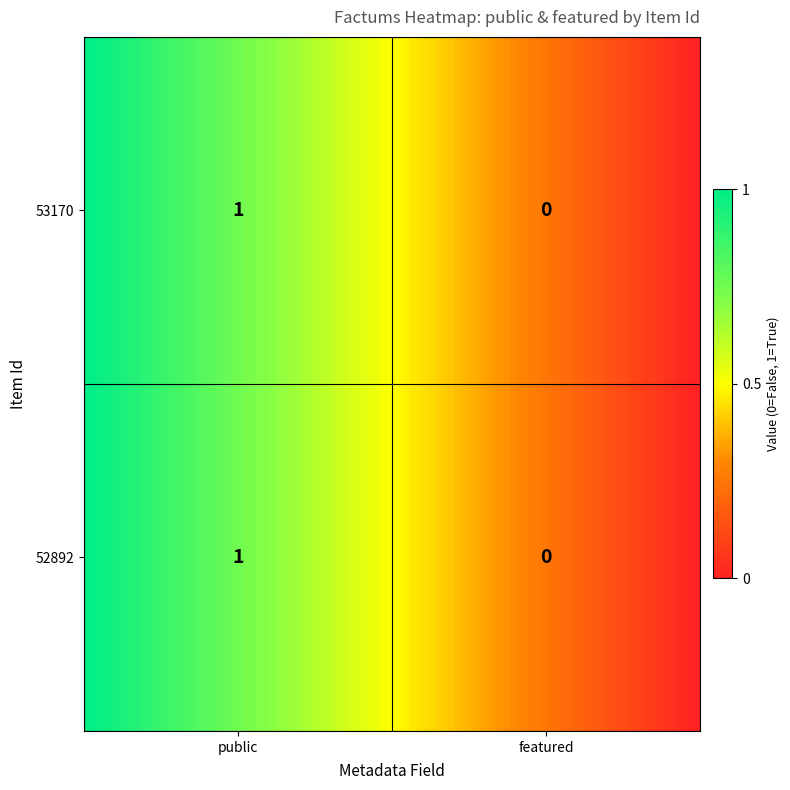

The value of 52892 at 0 is 1. True or false?

True